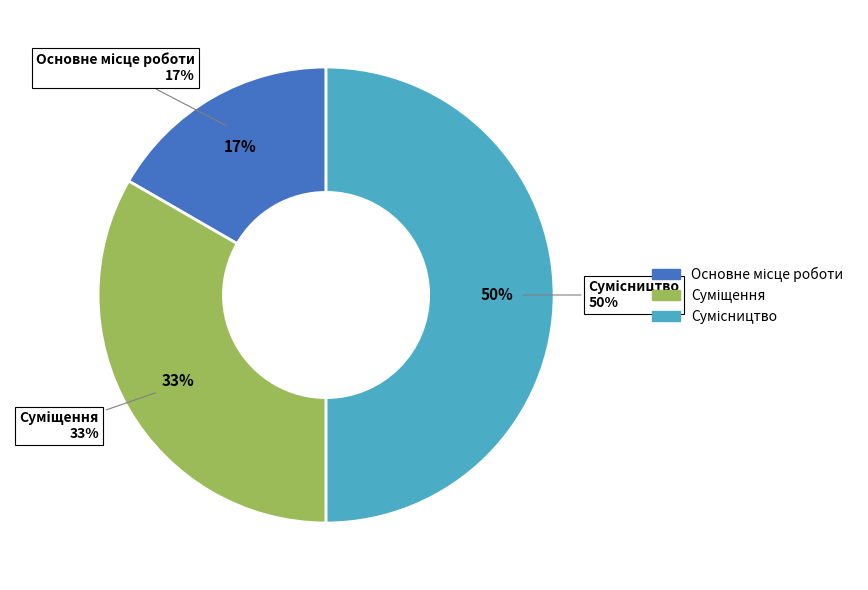

To the nearest percent, what is the difference between the Основне місце роботи and Сумісництво slice percentages?

33%